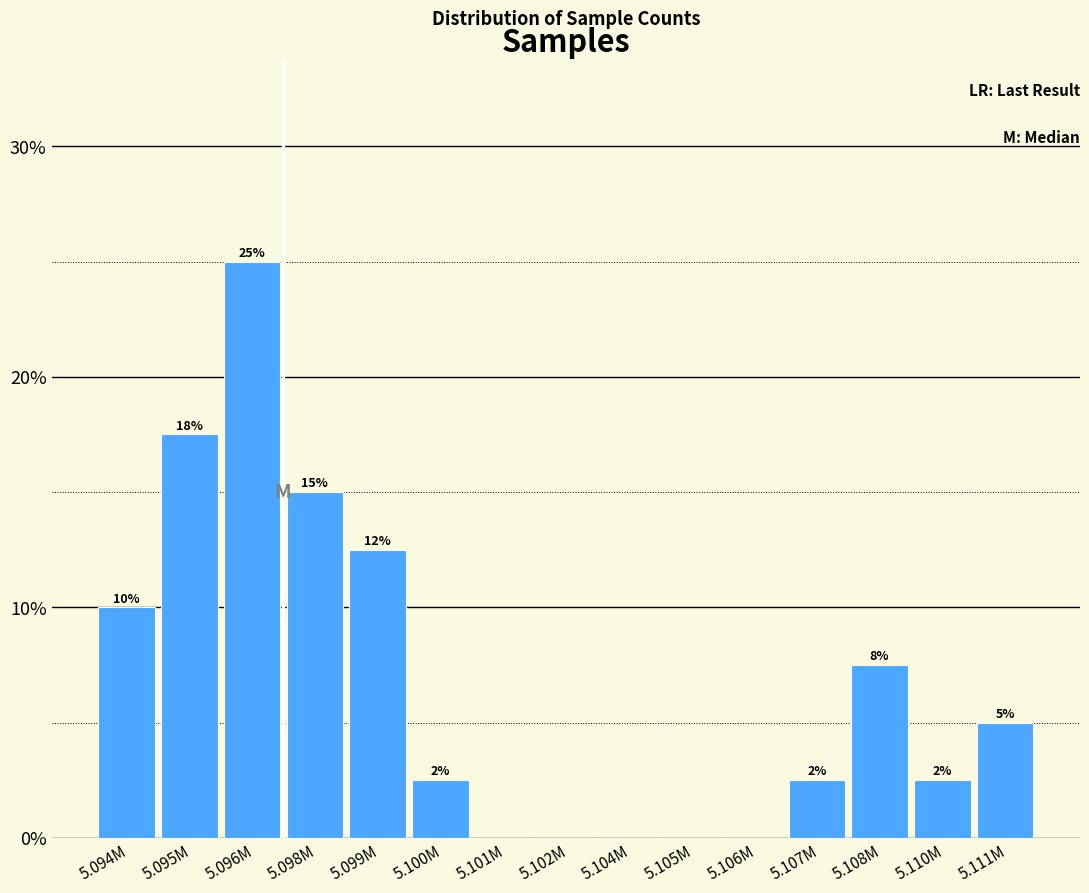

Are the bars horizontal?

No